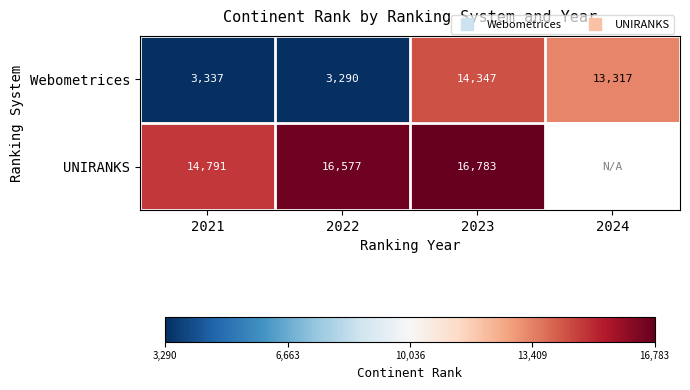

What is the difference between the Webometrices values at 2024 and 2021?

9980.0